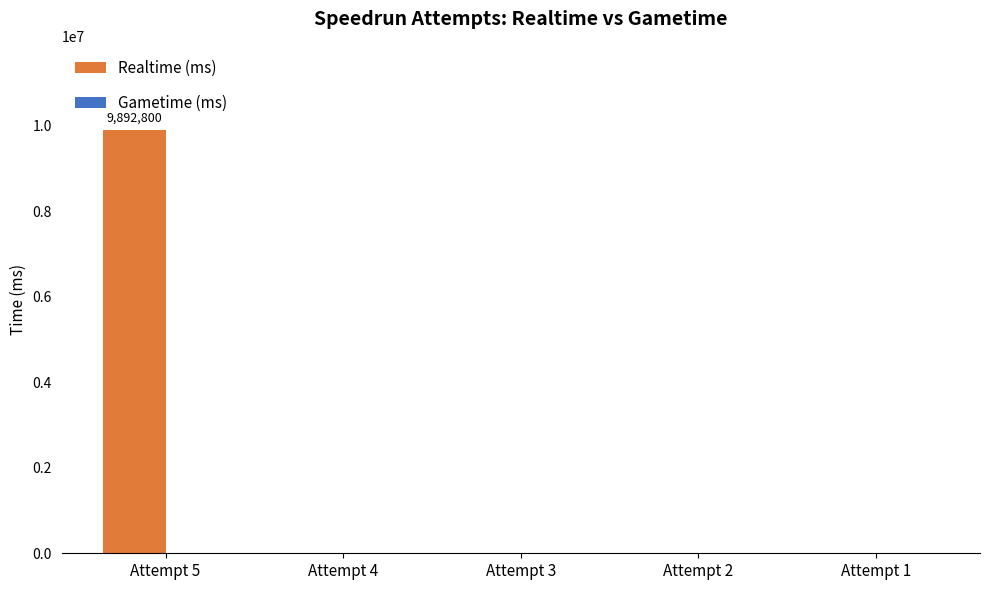

What is the greatest value displayed?

9892800